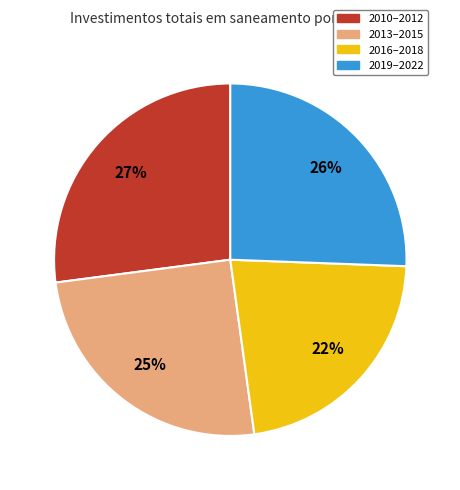

Approximately how many times larger is the value at 2013–2015 compared to 2010–2012?

0.9